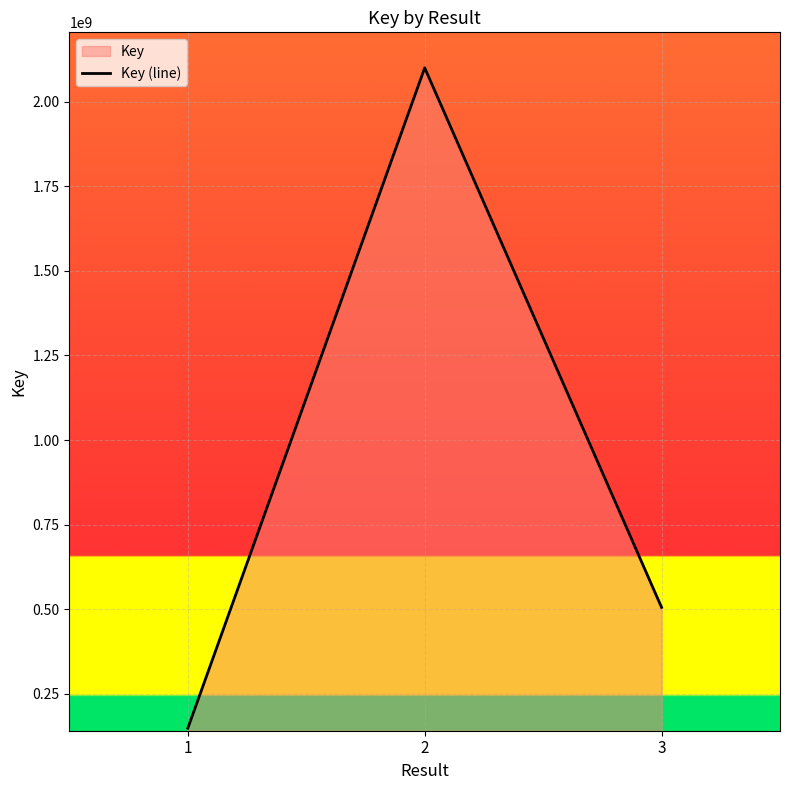

What is the ratio of the value at 1 to the value at 2?

0.1